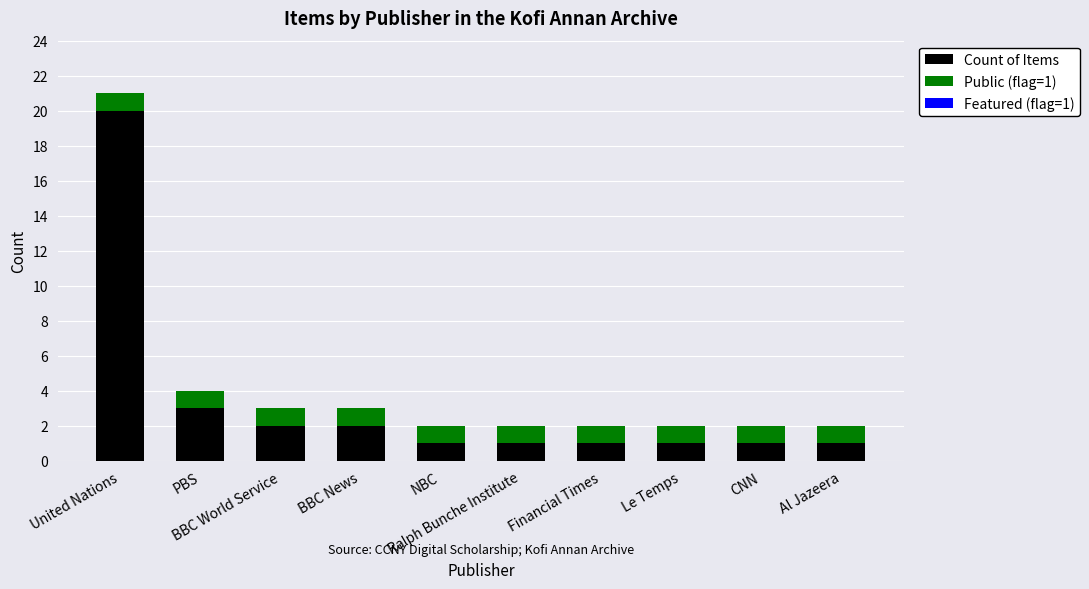

What is the highest value of the Count of Items series?

20